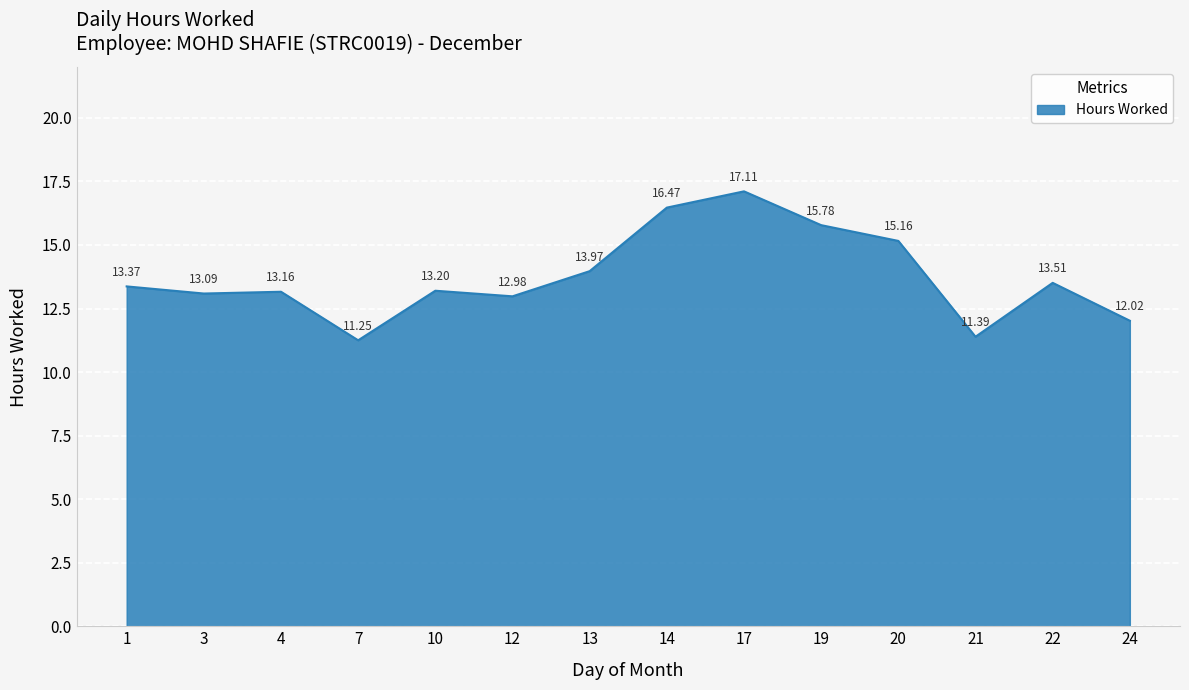

Which label corresponds to the largest value in the chart?

17